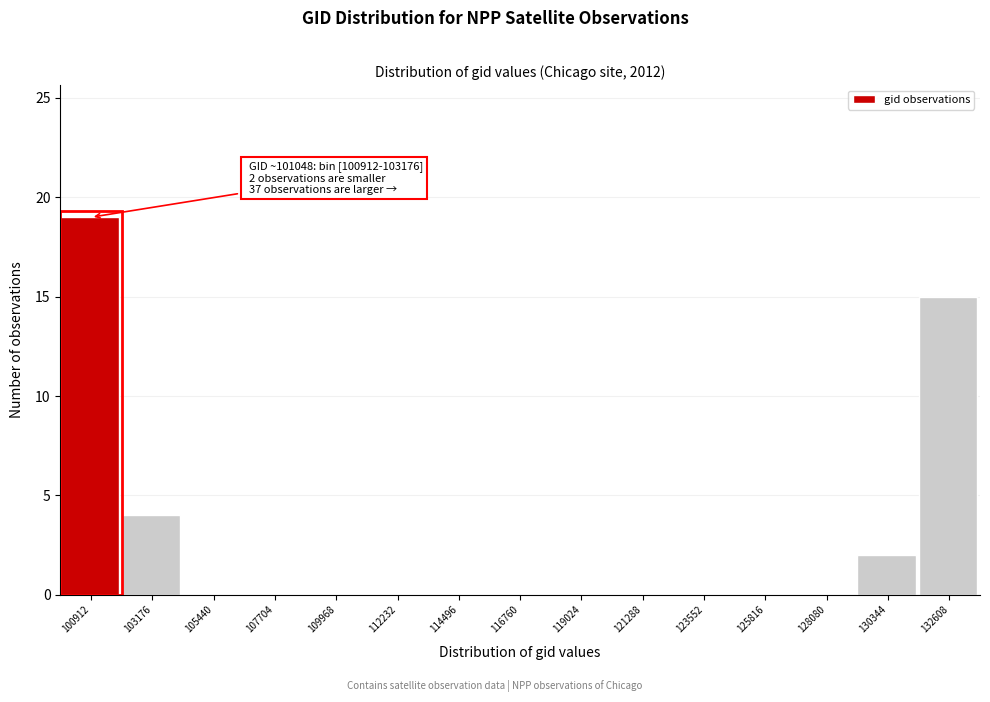

Reading right to left, transcribe all the data shown in this chart.

132608=15	130344=2	128080=0	125816=0	123552=0	121288=0	119024=0	116760=0	114496=0	112232=0	109968=0	107704=0	105440=0	103176=4	100912=19